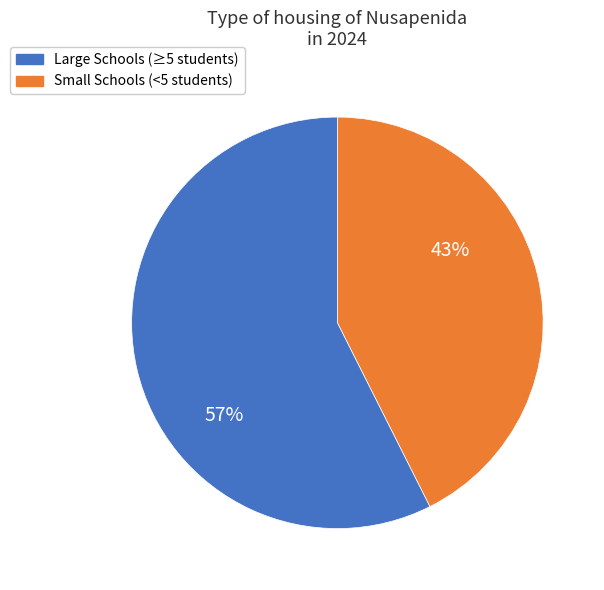

Count the number of slices in the pie.

2